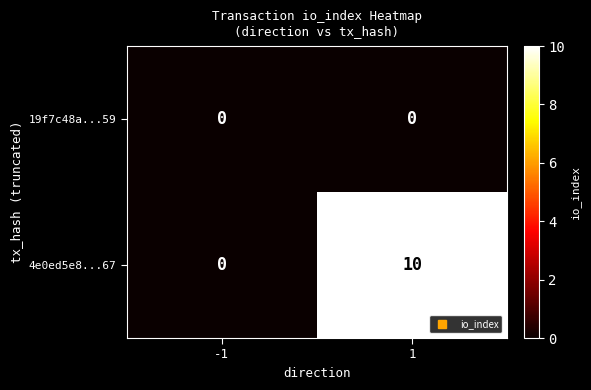

Rank the series by their maximum value, from highest to lowest.

4e0ed5e8...67, 19f7c48a...59